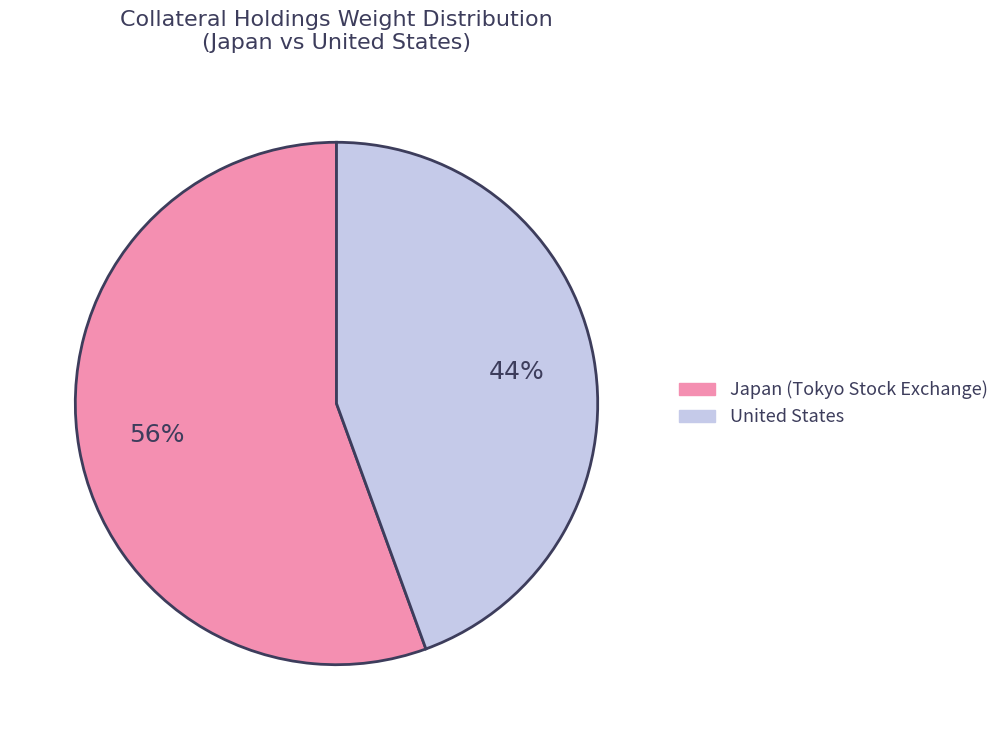

To the nearest percent, what is the average slice percentage?

50%